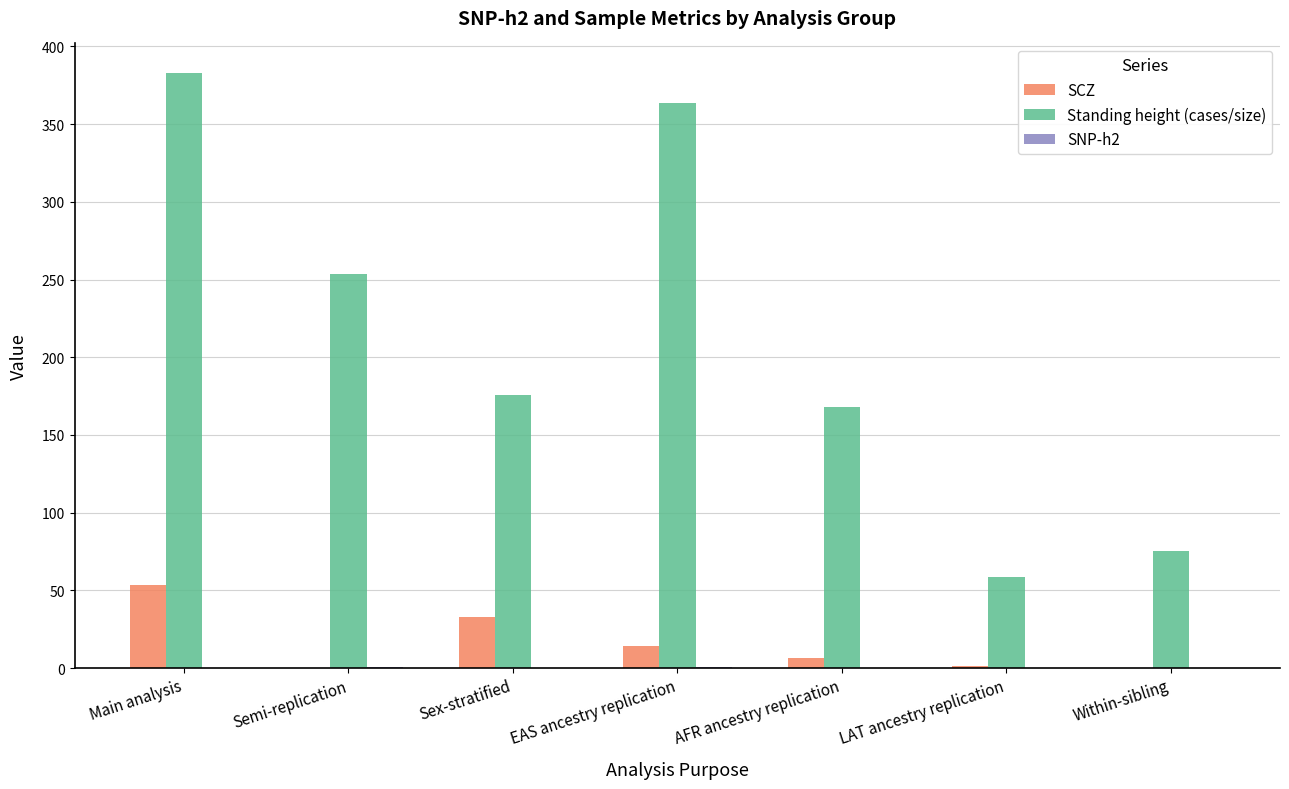

How many groups of bars are there?

7